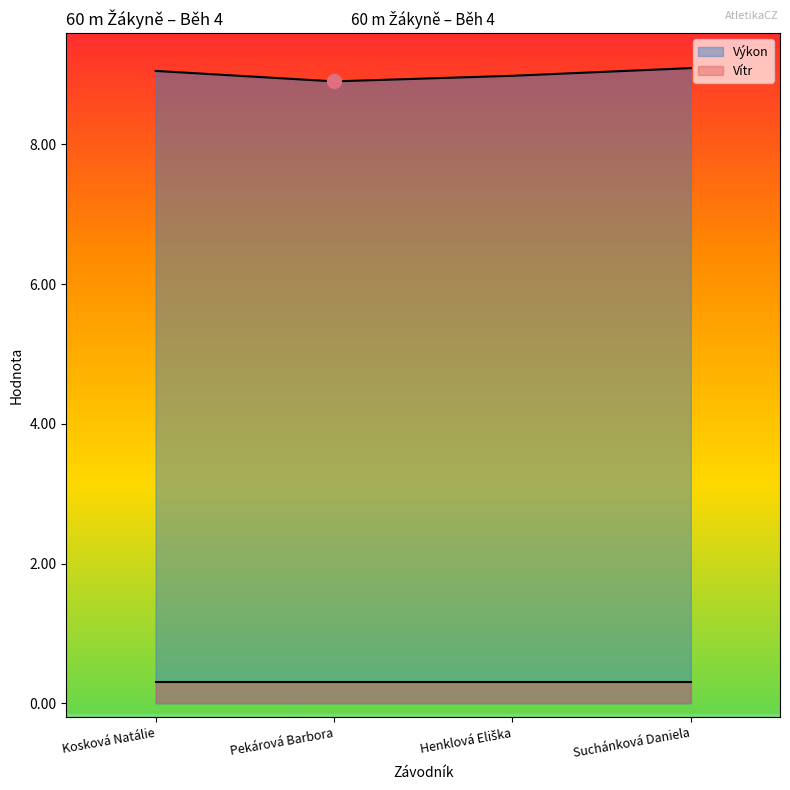

What is the change in value from Henklová Eliška to Suchánková Daniela?

+0.1